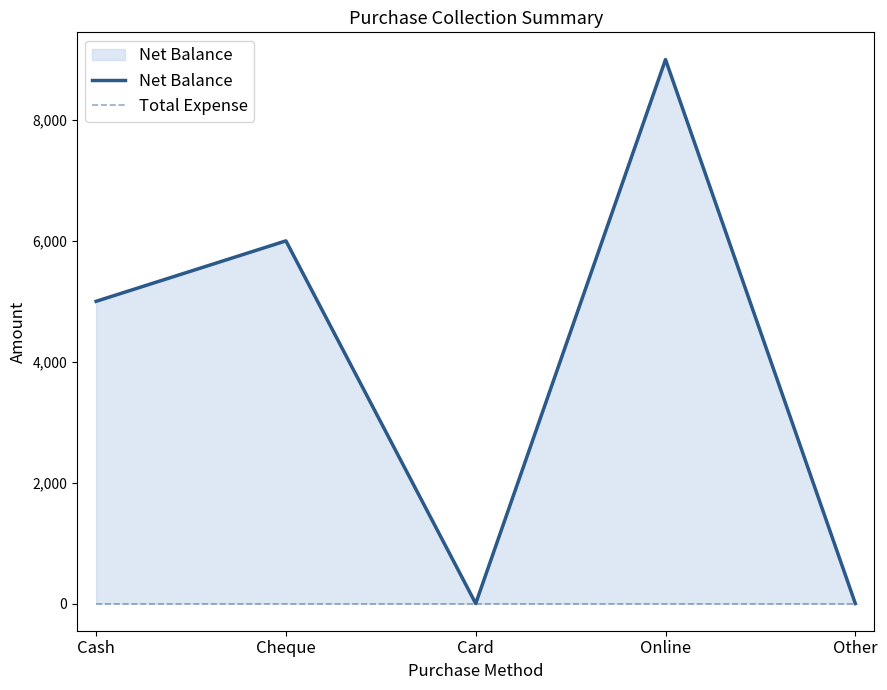

True or false: Total Expense has a value of 0 at Cash.

True